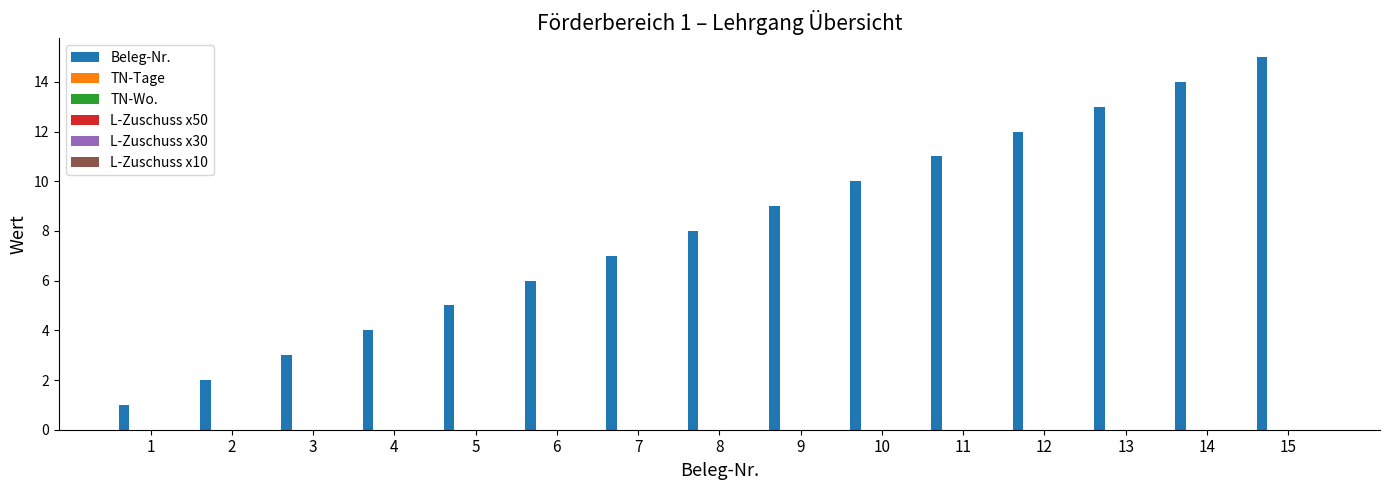

What is the maximum value shown in the chart?

15